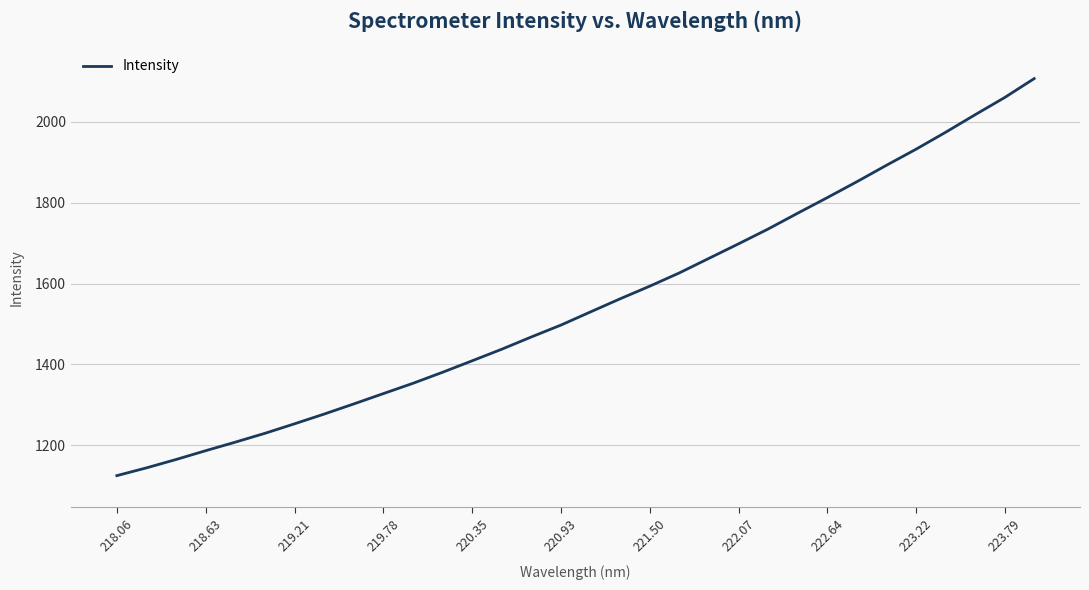

What is the maximum value shown in the chart?

2106.4